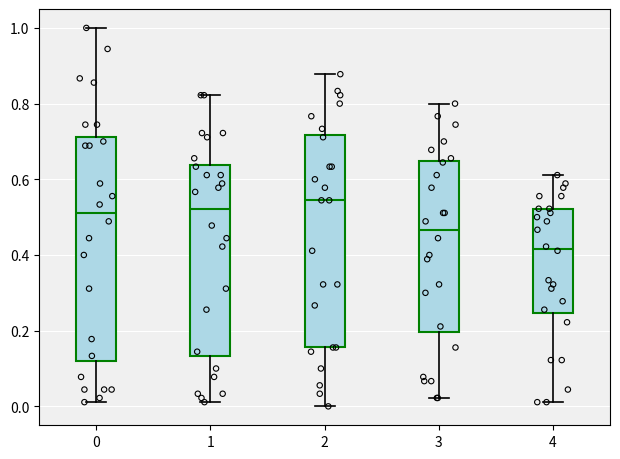

Reading left to right, read every box against the y-axis: the position of its median line, the range the box covers, and the ends of its whiskers. The values are not printed on the chart, so give them approximately, as read against the axis.

0: median 0.52, box 0.12 to 0.72, whiskers 0.02 to 1.00
1: median 0.52, box 0.14 to 0.64, whiskers 0.02 to 0.82
2: median 0.54, box 0.16 to 0.72, whiskers 0.00 to 0.88
3: median 0.46, box 0.20 to 0.64, whiskers 0.02 to 0.80
4: median 0.42, box 0.24 to 0.52, whiskers 0.02 to 0.62